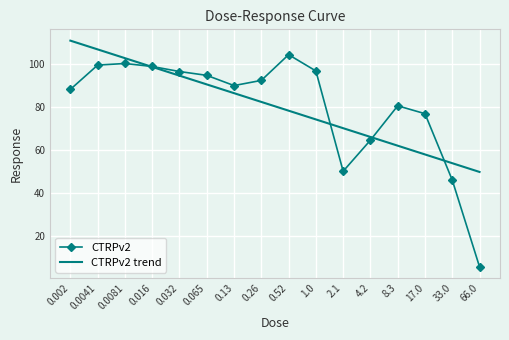

The value of CTRPv2 trend at 33.0 is 53.8. True or false?

True